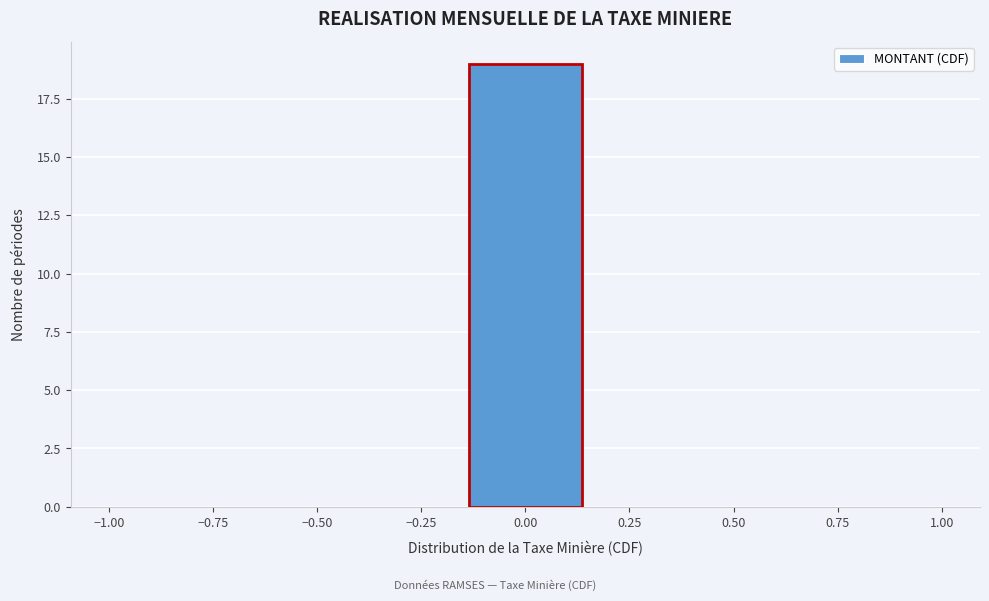

Over which range of the x-axis is the bar tallest?

-0.15 to 0.15